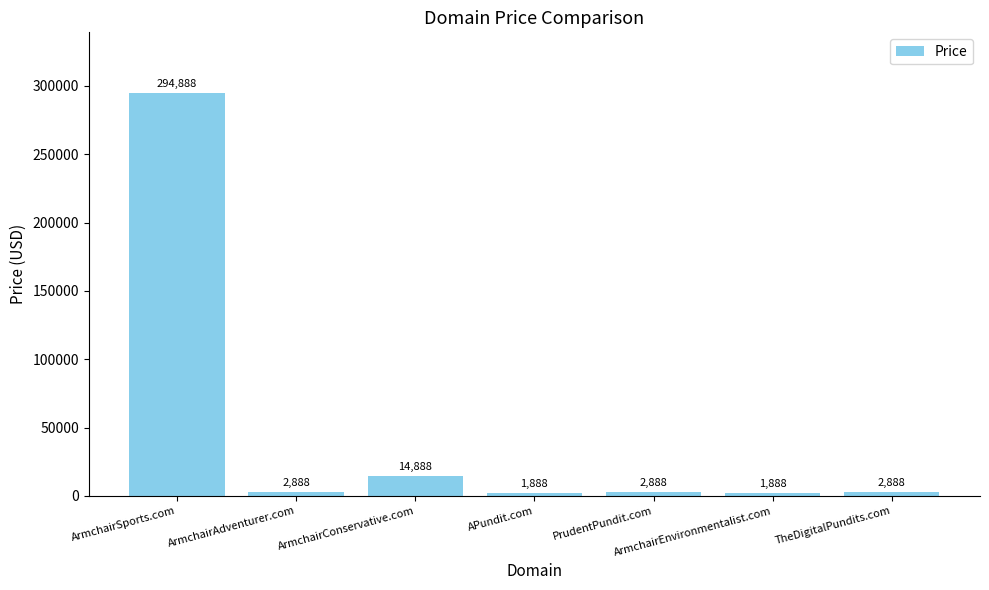

What is the change in value from ArmchairAdventurer.com to ArmchairConservative.com?

+12000